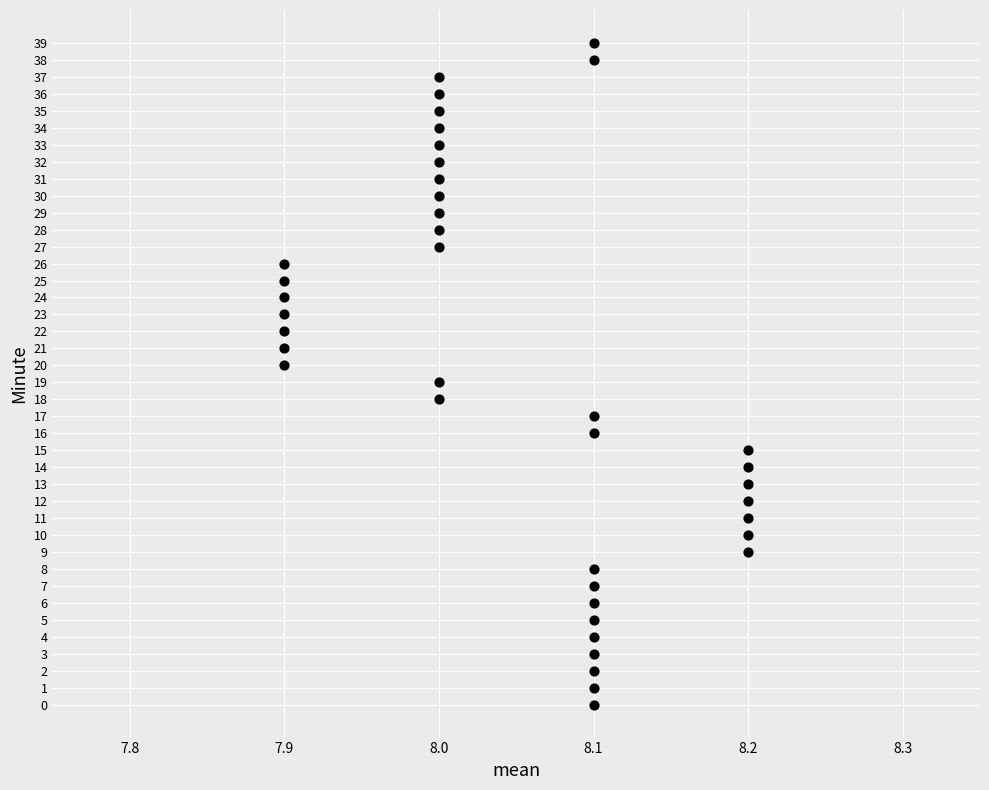

What is the range of Y values (max minus min)?

39